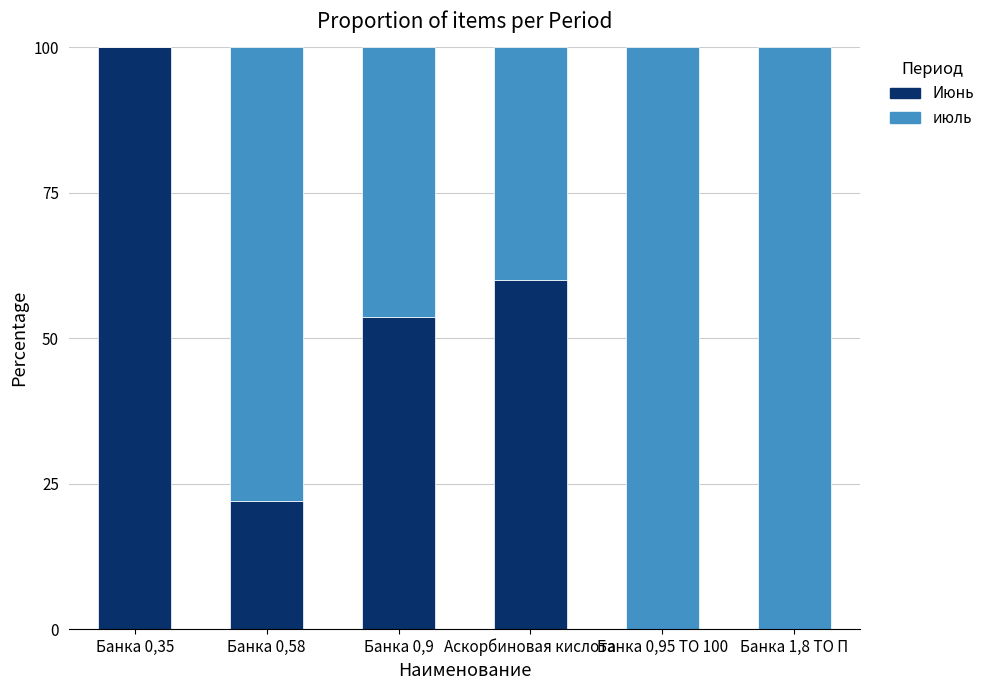

What is the average value of the Июнь series?

39.3